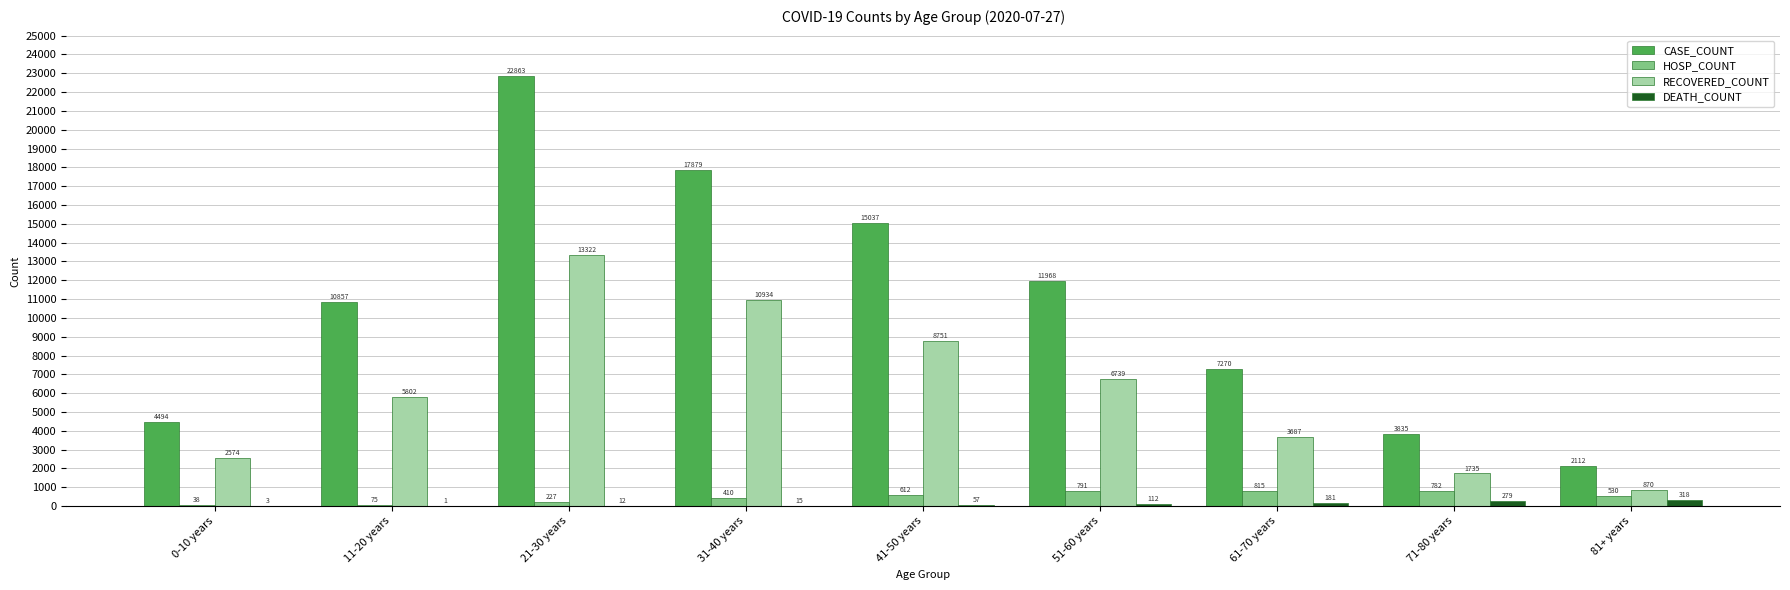

What is the sum of the RECOVERED_COUNT values at 81+ years and 31-40 years?

11804